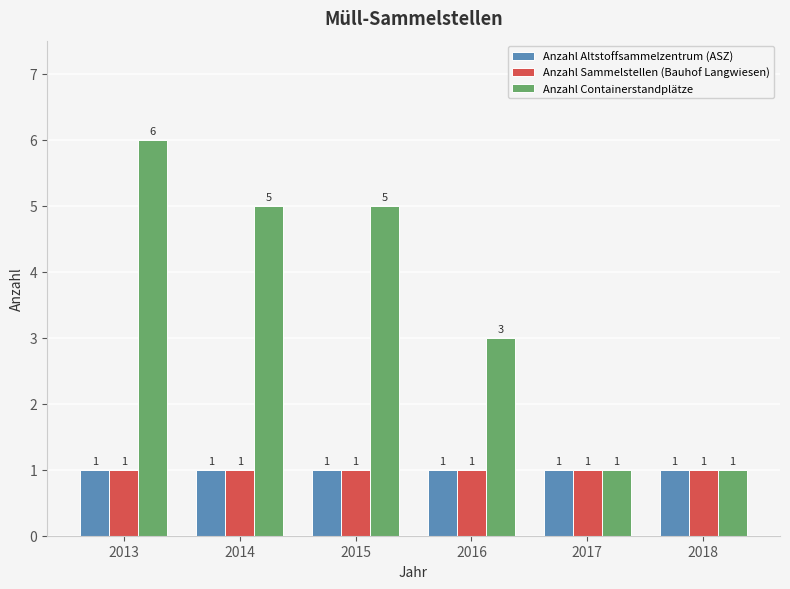

True or false: Anzahl Containerstandplätze has a value of 5 at 2015.

True